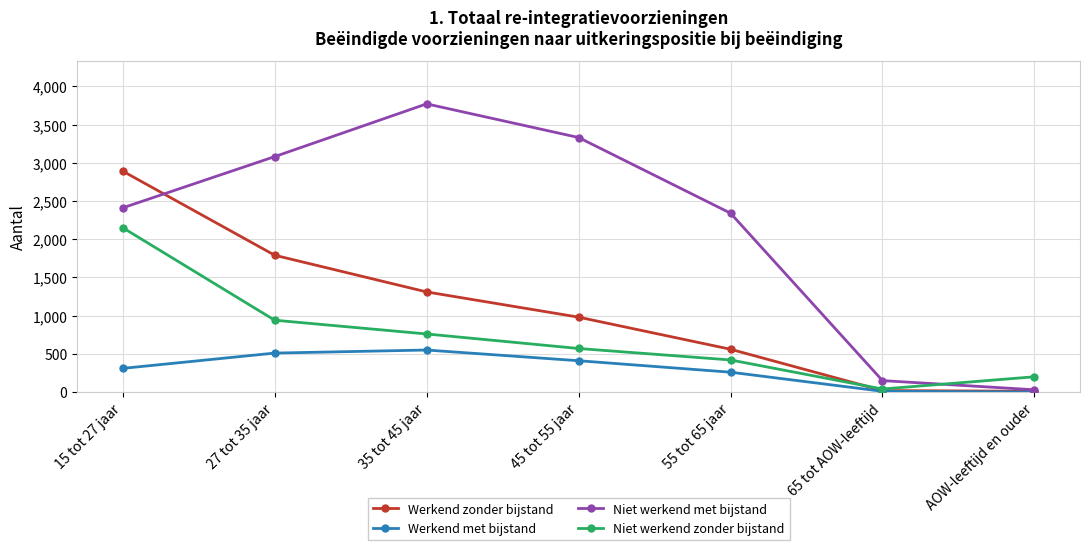

How many interior local peaks does the Werkend met bijstand series have?

1